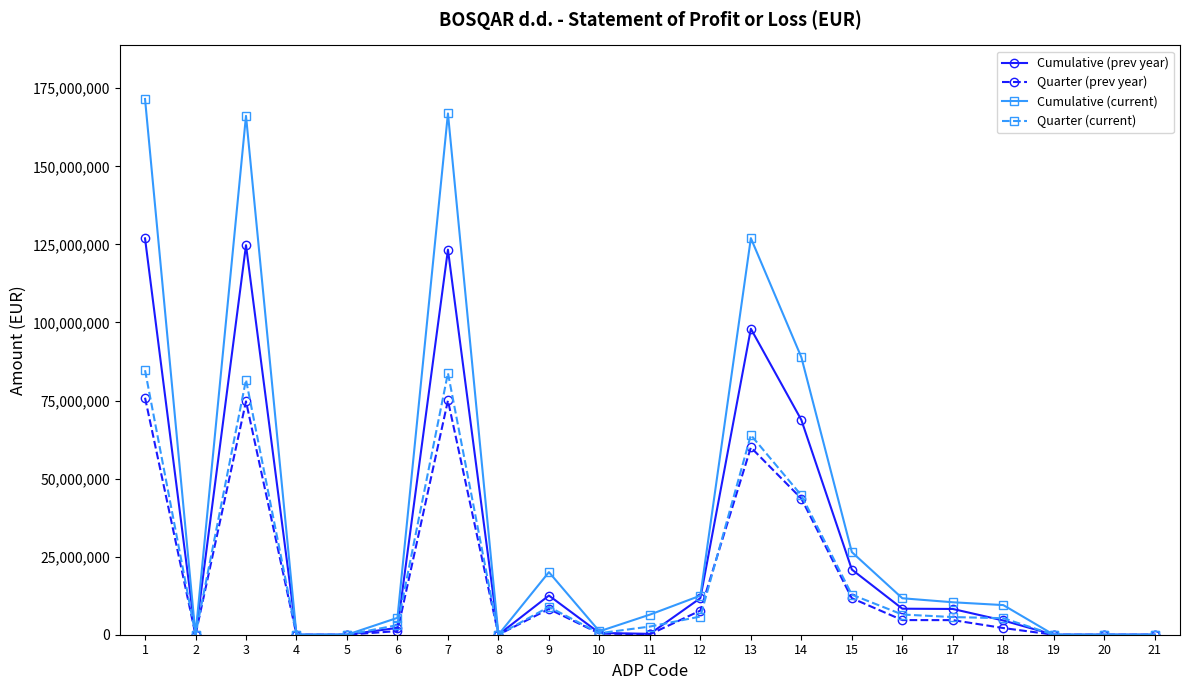

At how many categories does at least one series exceed 59855850?

5